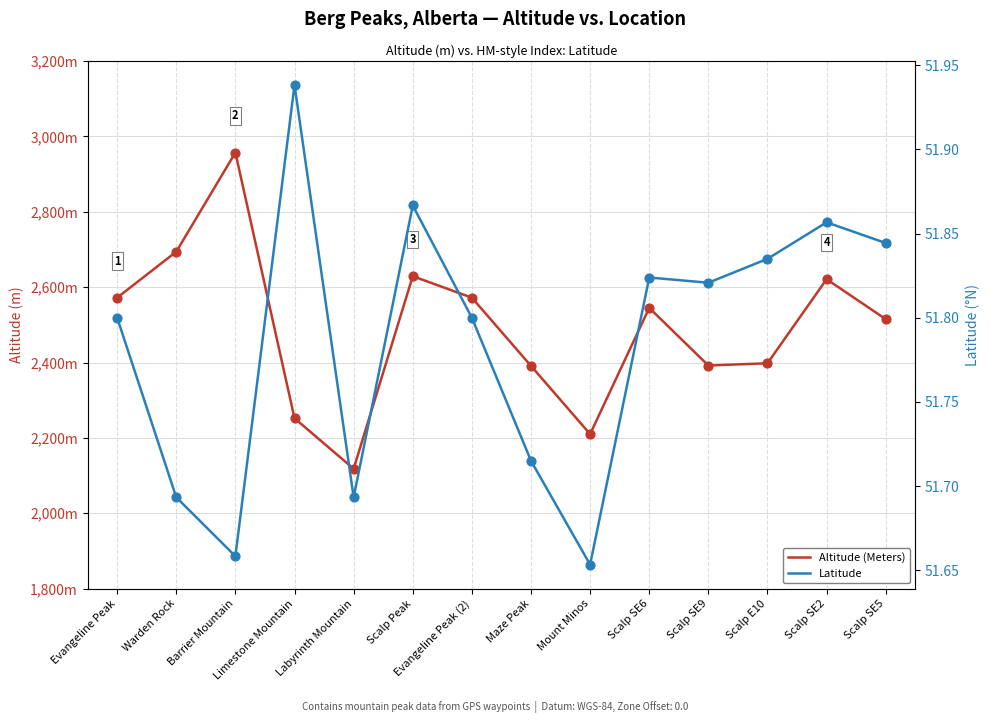

What is the total value across all series at Warden Rock?

2745.7